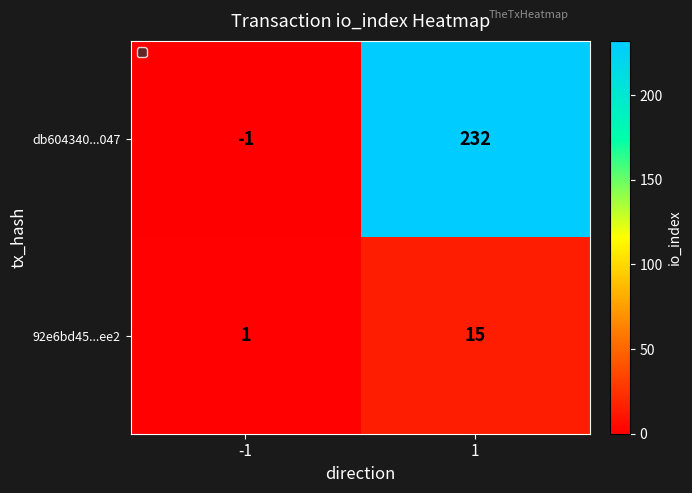

What is the maximum value shown in the chart?

232